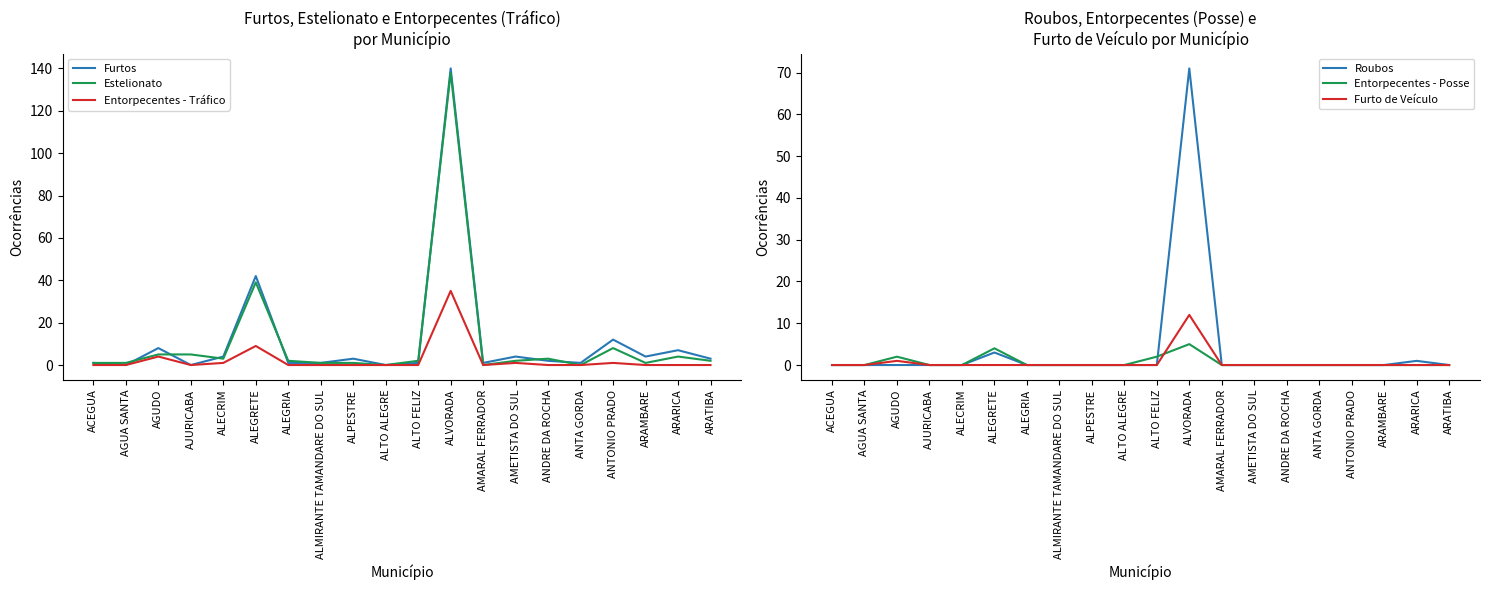

How many interior local peaks does the Entorpecentes - Tráfico series have?

5